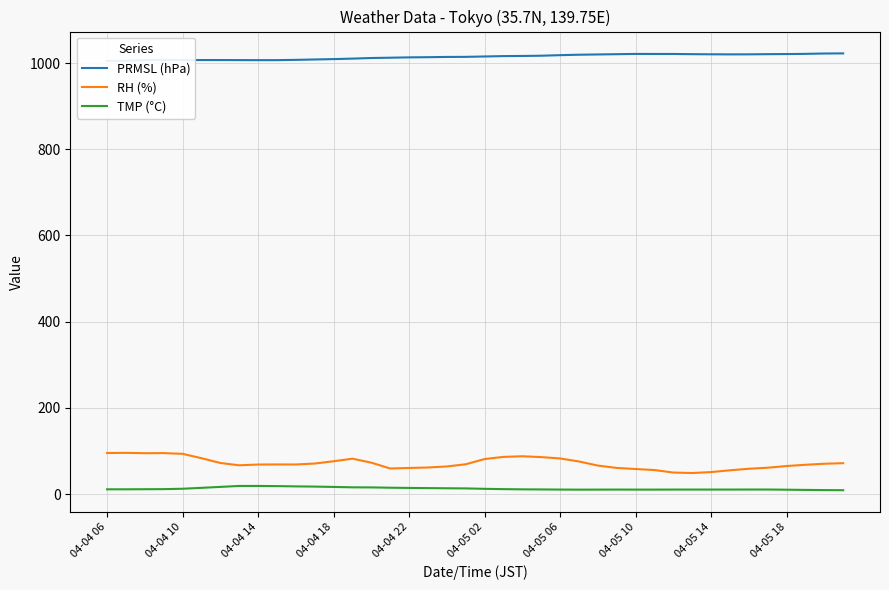

True or false: TMP (°C) and RH (%) cross at least once.

False